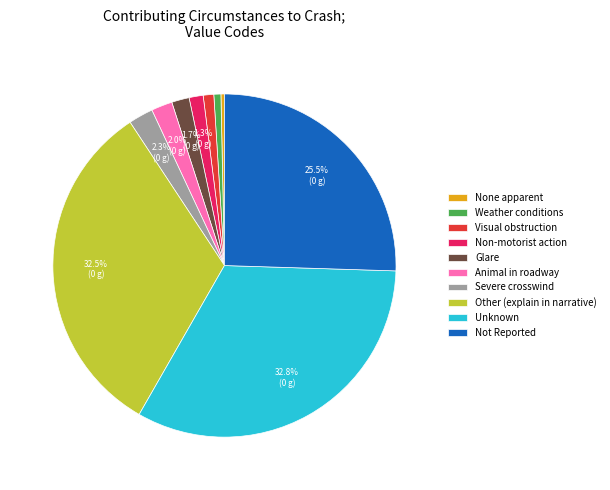

Is there a majority slice in this chart?

No